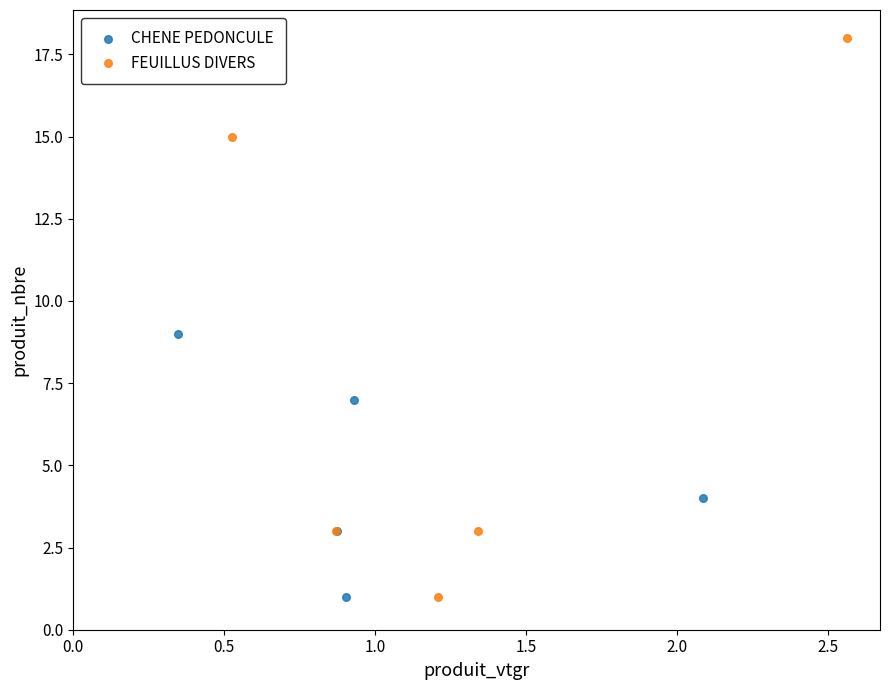

Which series has the widest spread of Y values?

FEUILLUS DIVERS